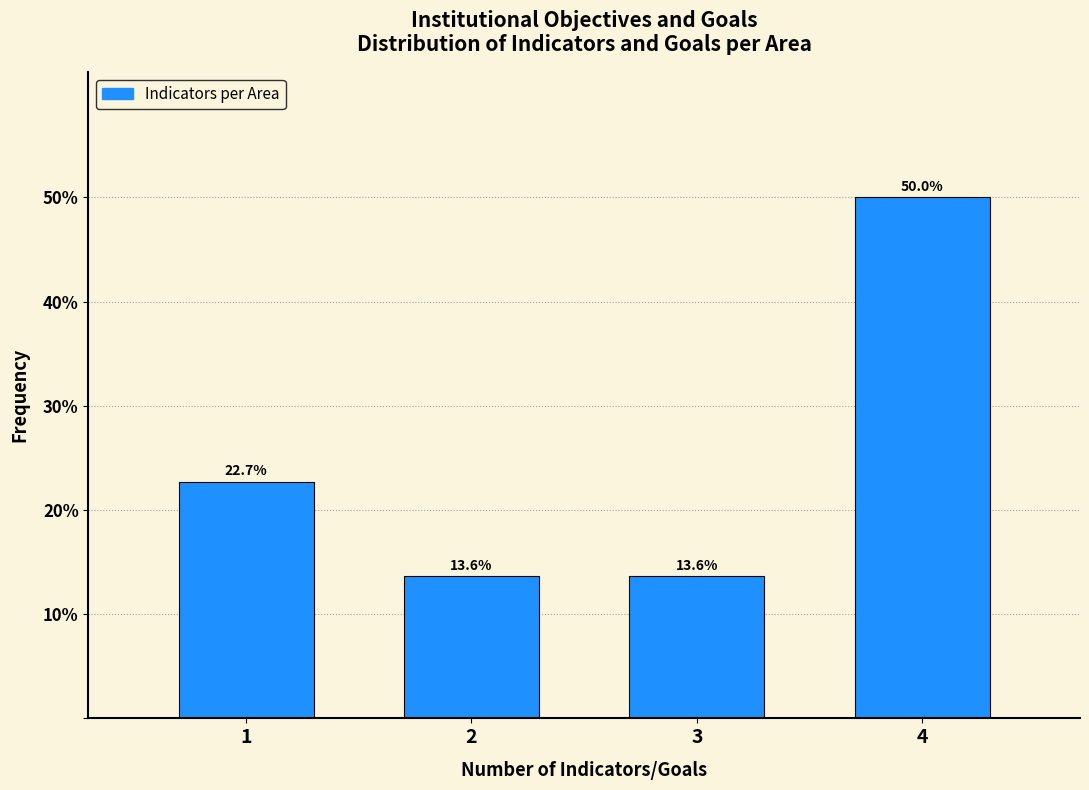

Reading left to right, what are all the values shown in this chart?

1=22.7	2=13.6	3=13.6	4=50.0